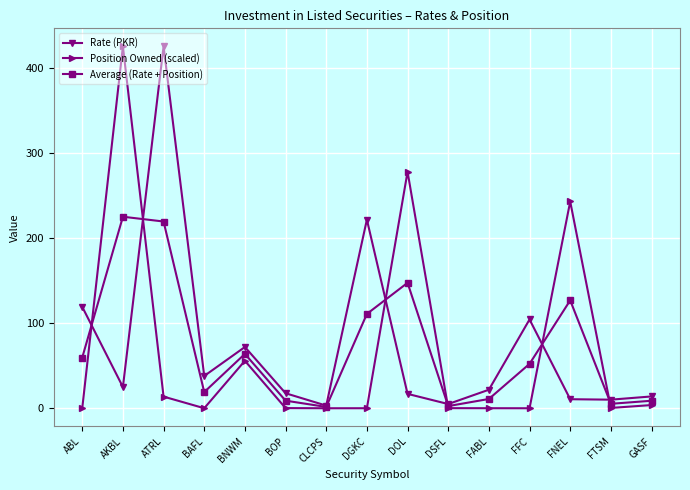

Is the value of Average (Rate + Position) at ATRL greater than the value of Rate (PKR) at DOL?

Yes